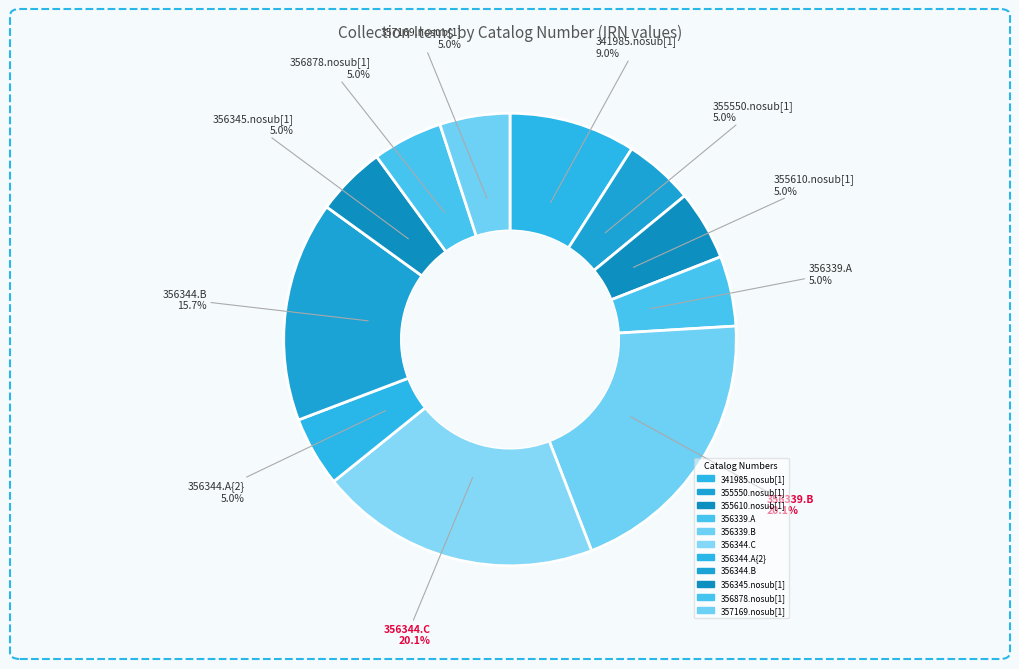

How much of the chart is everything except 356344.A{2}?

95.0%